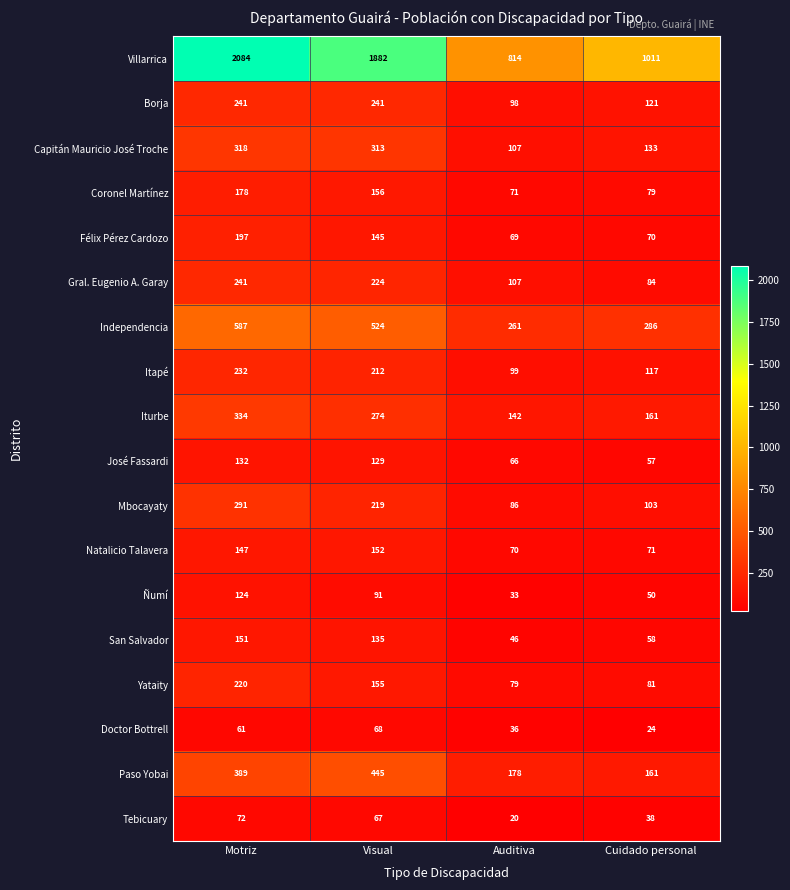

At which category is the sum across all series the highest?

Motriz